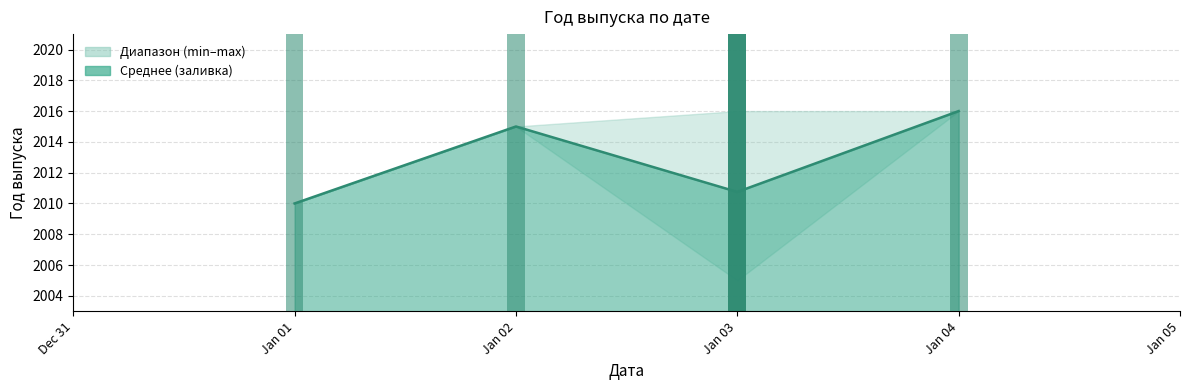

What is the smallest value displayed?

2005